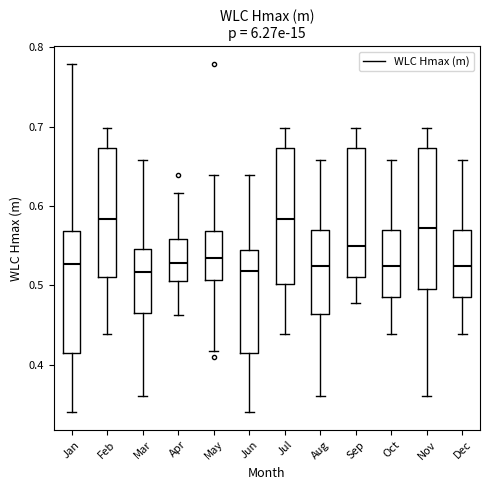

Reading left to right, read every box against the y-axis: the position of its median line, the range the box covers, and the ends of its whiskers. The values are not printed on the chart, so give them approximately, as read against the axis.

Jan: median 0.53, box 0.42 to 0.57, whiskers 0.34 to 0.78
Feb: median 0.58, box 0.51 to 0.67, whiskers 0.44 to 0.70
Mar: median 0.52, box 0.47 to 0.55, whiskers 0.36 to 0.66
Apr: median 0.53, box 0.51 to 0.56, whiskers 0.46 to 0.62
May: median 0.53, box 0.51 to 0.57, whiskers 0.42 to 0.64
Jun: median 0.52, box 0.42 to 0.54, whiskers 0.34 to 0.64
Jul: median 0.58, box 0.50 to 0.67, whiskers 0.44 to 0.70
Aug: median 0.52, box 0.46 to 0.57, whiskers 0.36 to 0.66
Sep: median 0.55, box 0.51 to 0.67, whiskers 0.48 to 0.70
Oct: median 0.52, box 0.48 to 0.57, whiskers 0.44 to 0.66
Nov: median 0.57, box 0.50 to 0.67, whiskers 0.36 to 0.70
Dec: median 0.52, box 0.48 to 0.57, whiskers 0.44 to 0.66